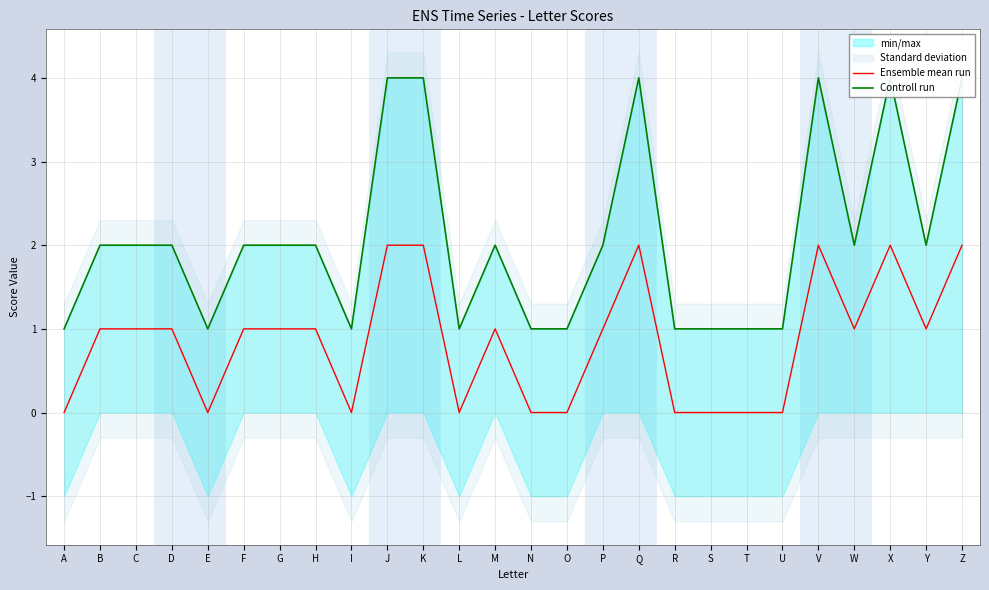

What is the sum of all Controll run values?

54